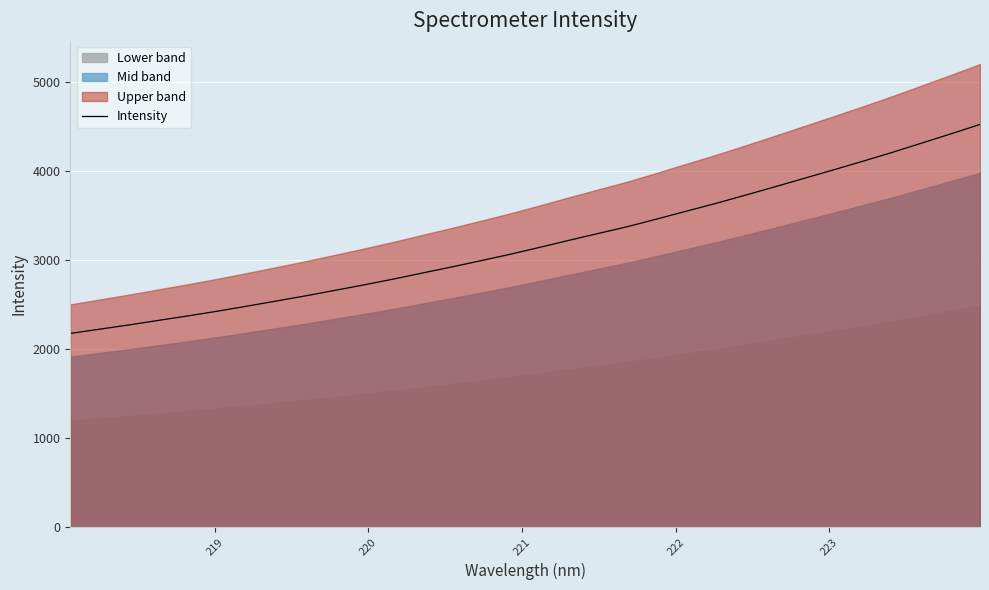

Reading right to left, extract all data points from this chart.

4521.3	4415.0	4310.8	4206.9	4108.1	4011.3	3916.1	3820.8	3727.5	3635.9	3548.9	3461.4	3375.7	3299.0	3221.7	3142.6	3065.3	2993.1	2922.2	2854.2	2785.3	2720.3	2657.9	2596.2	2538.1	2480.4	2424.5	2371.6	2321.4	2270.6	2222.8	2175.2